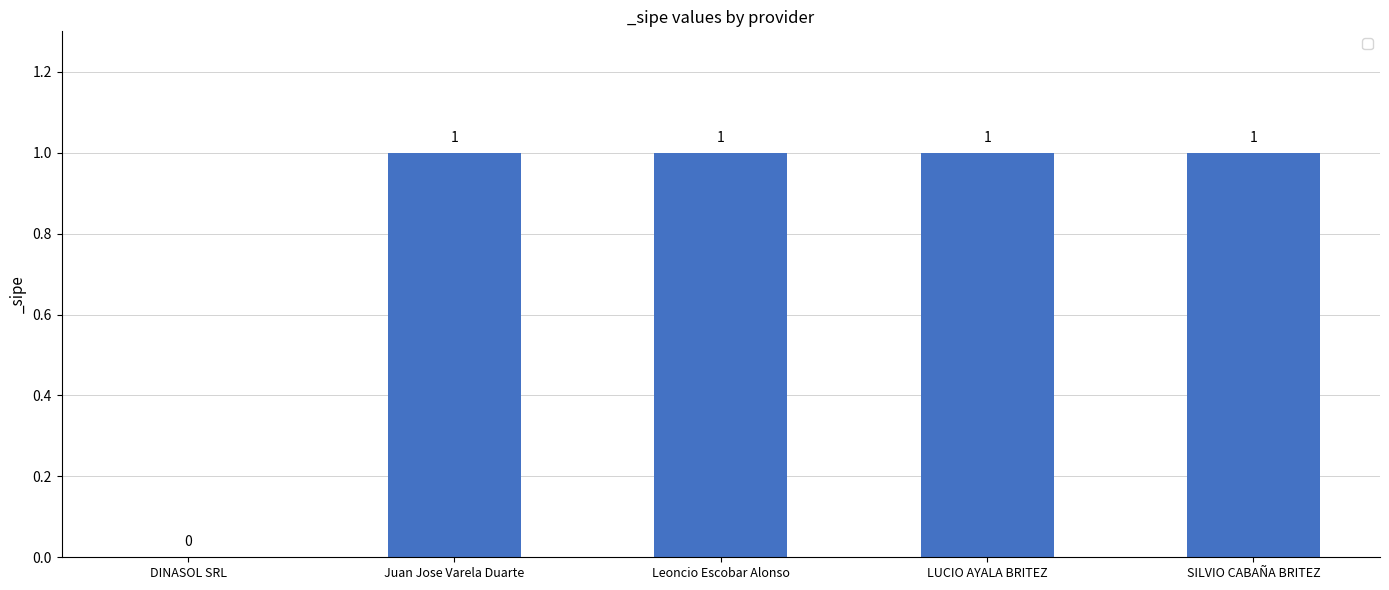

True or false: the data shows 0 at DINASOL SRL.

True